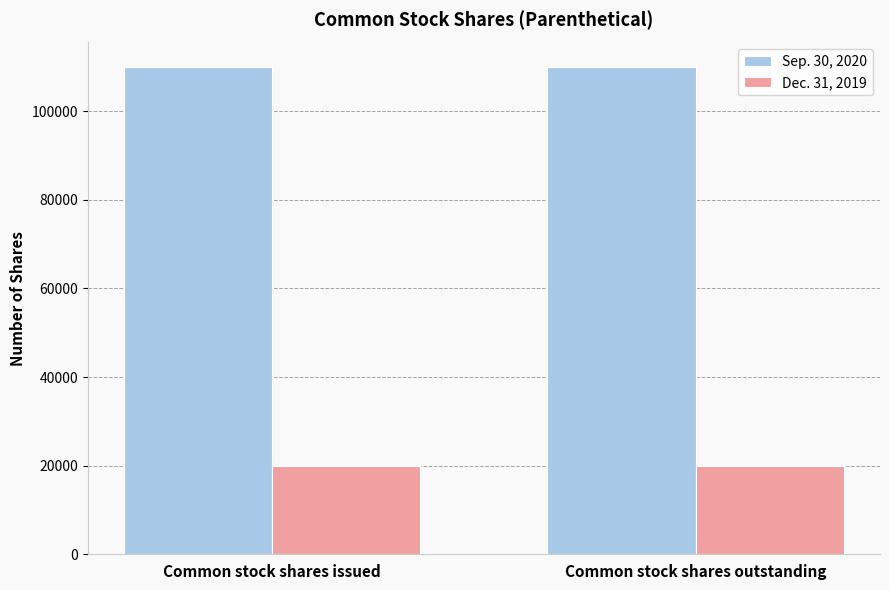

What is the label of the 1st bar from the left?

Common stock shares issued